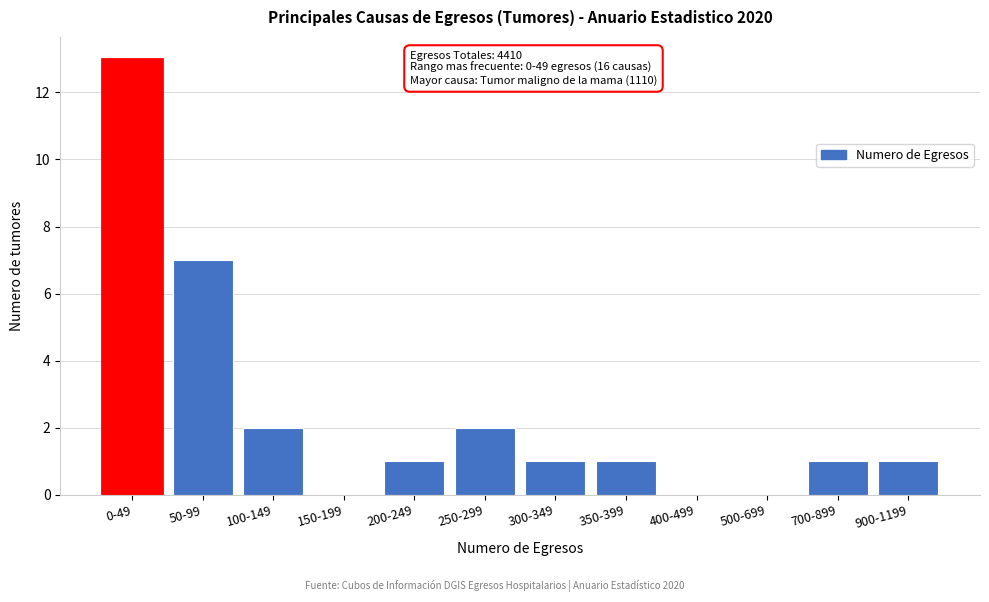

Reading left to right, extract all data points from this chart.

0-49=13	50-99=7	100-149=2	150-199=0	200-249=1	250-299=2	300-349=1	350-399=1	400-499=0	500-699=0	700-899=1	900-1199=1